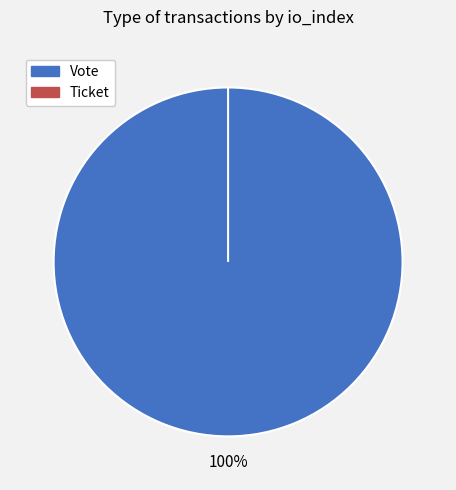

To the nearest percent, what is the difference between the Vote and Ticket slice percentages?

100%